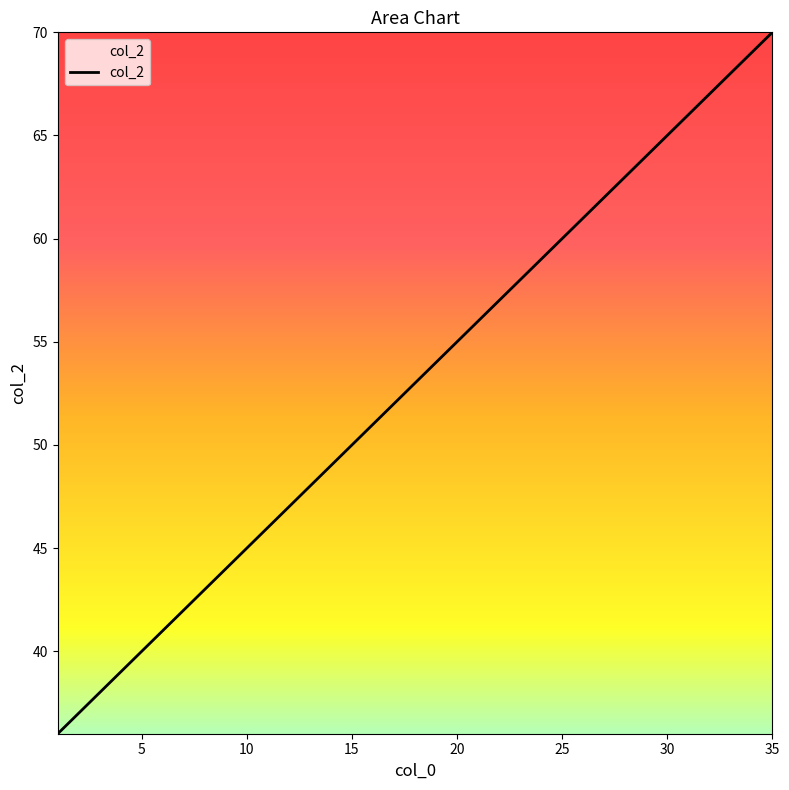

What is the difference between the maximum and minimum values?

34